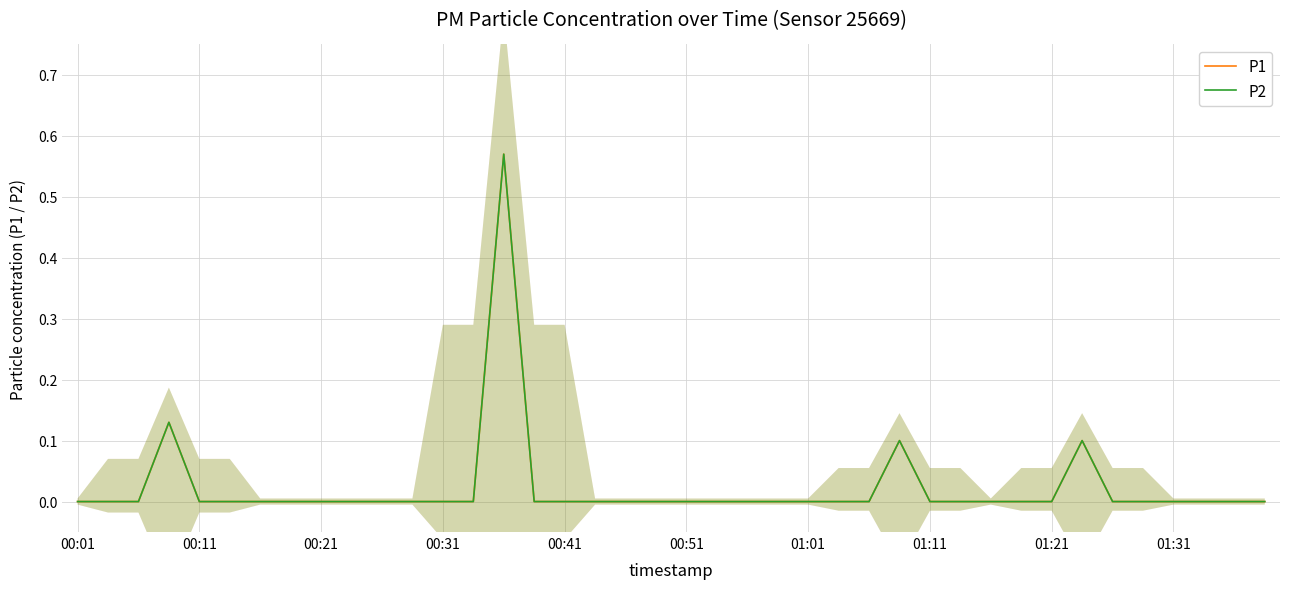

The value of P1 at 31 is 0.0. True or false?

True